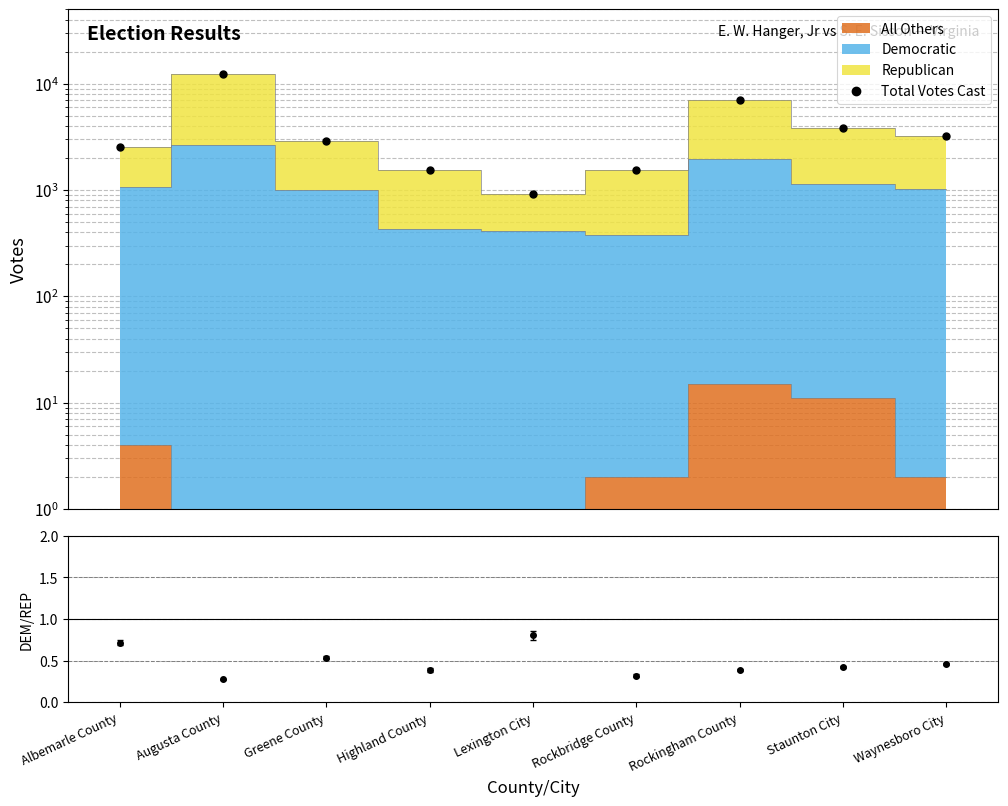

What is the value of the 6th point from the left?

1550